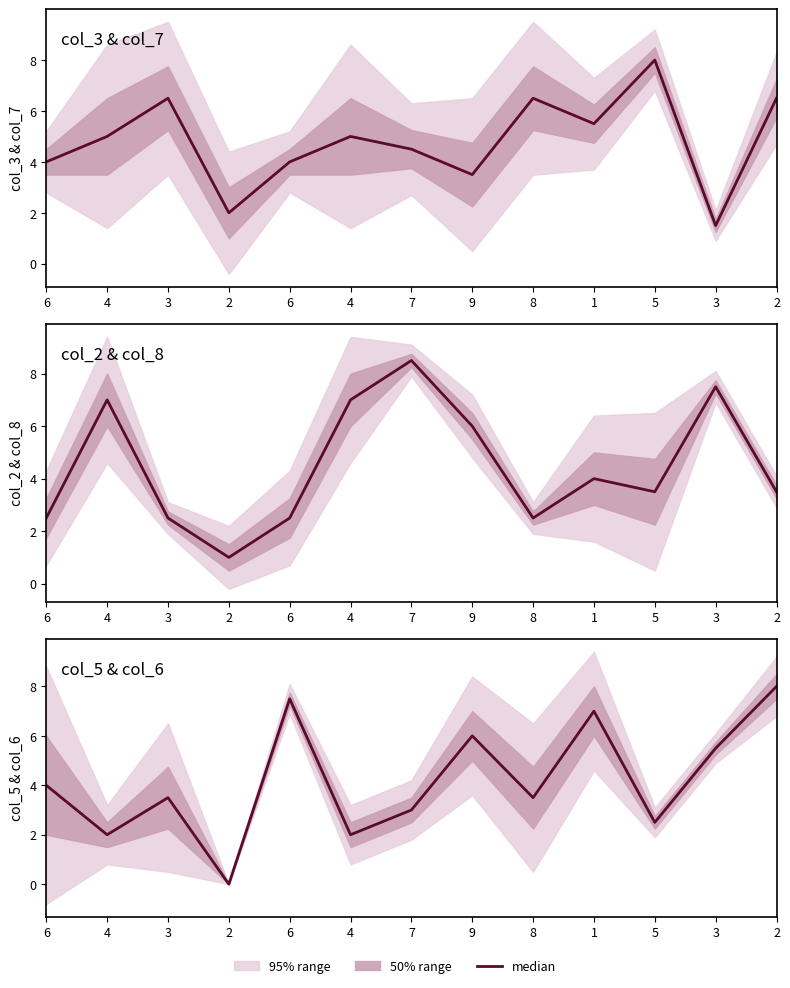

Rank the categories by value from highest to lowest.

2, 6, 1, 9, 3, 6, 3, 8, 7, 5, 4, 4, 2